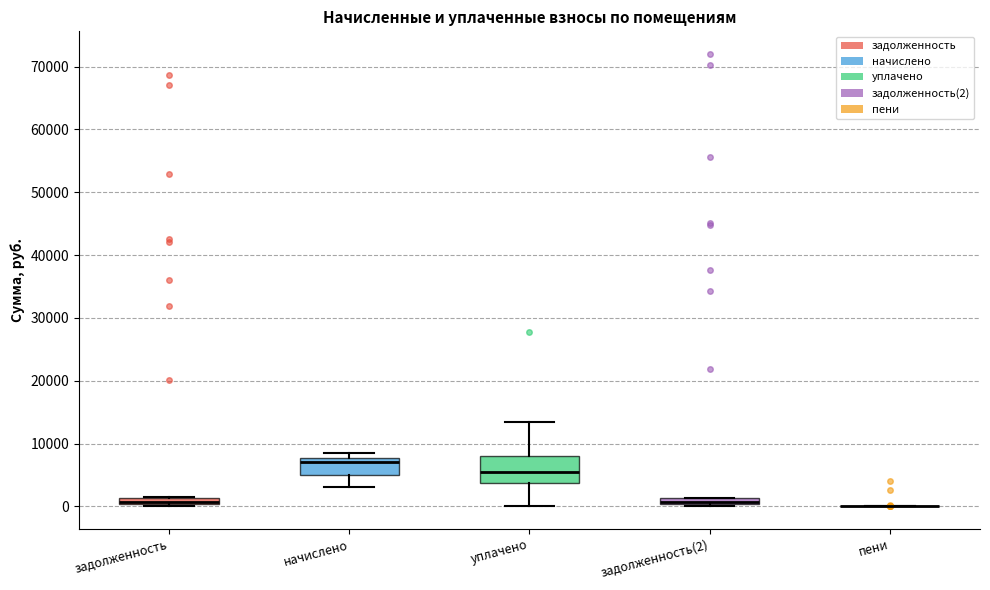

Comparing the boxes themselves (not the whiskers), which one is the tallest?

уплачено